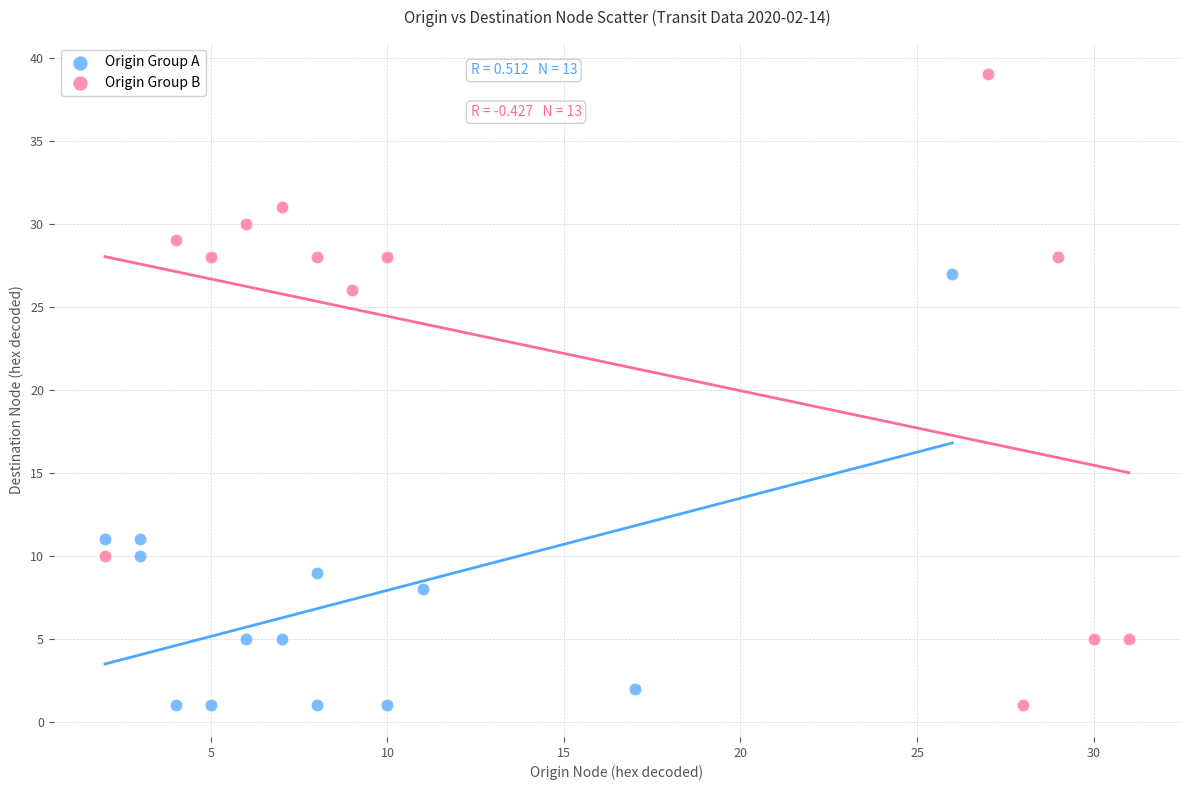

Which series contains the highest Y value?

Origin Group B